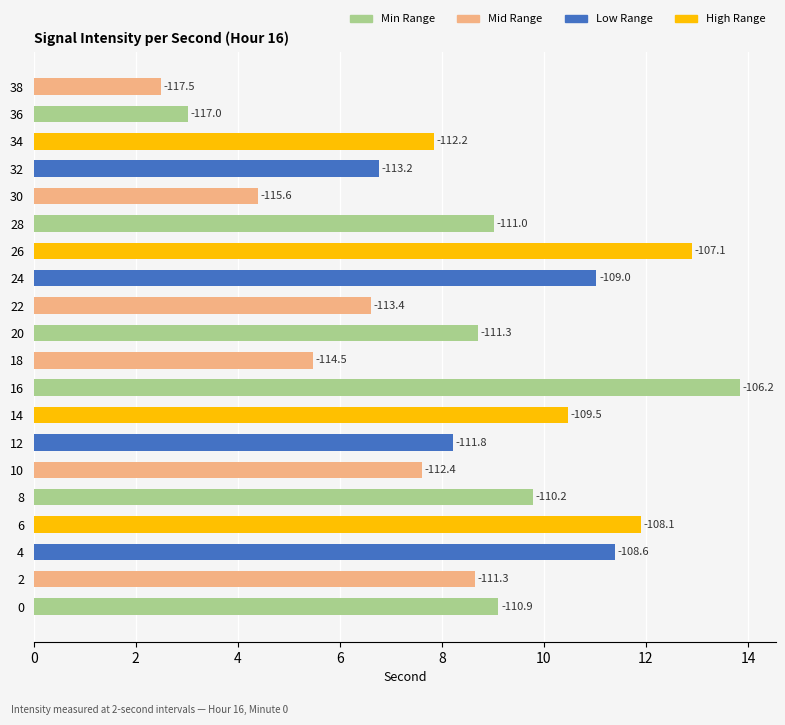

How many bars are there in total?

20